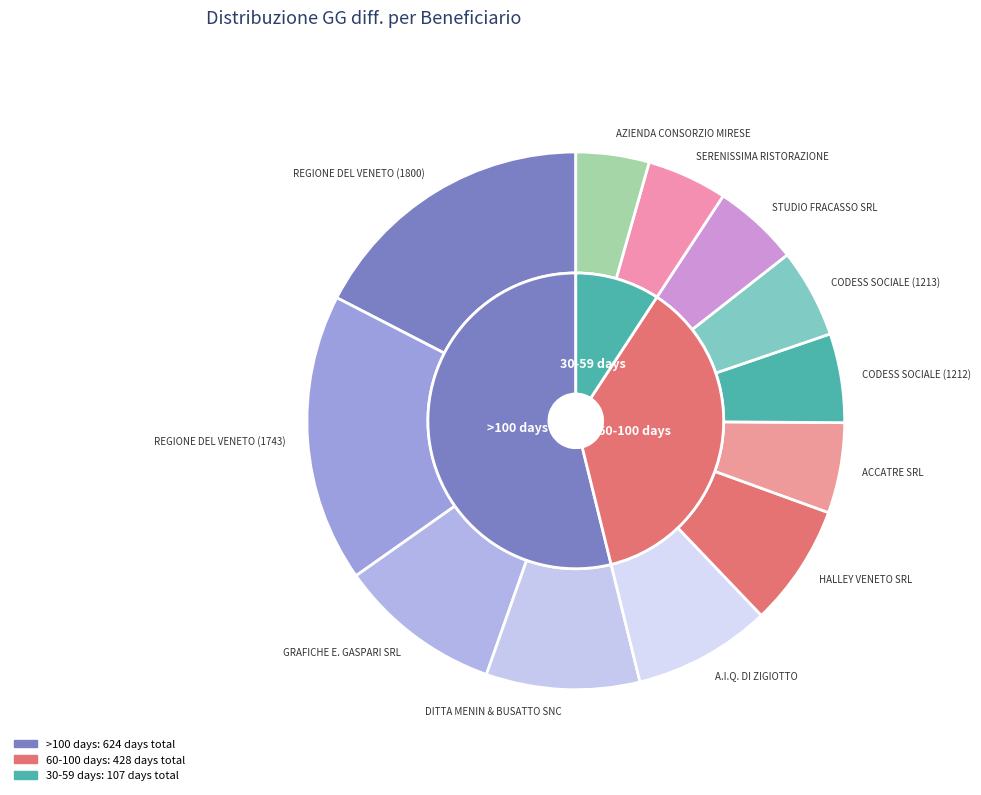

The STUDIO FRACASSO SRL slice represents 1% of the pie. True or false?

False